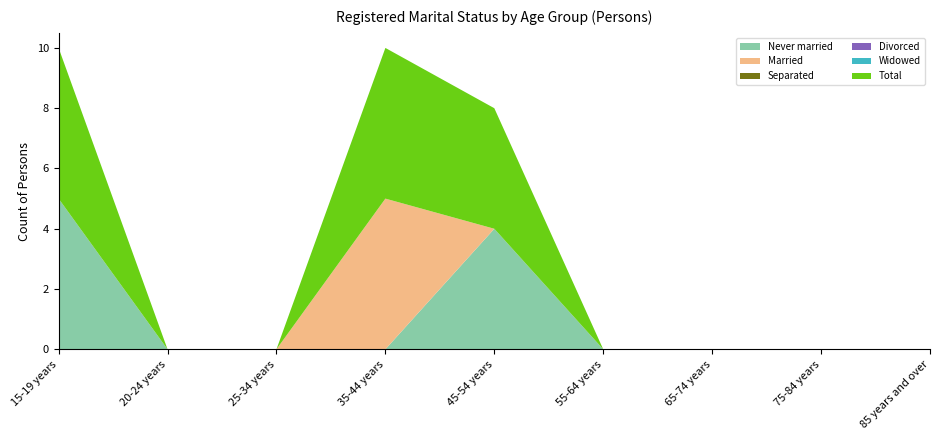

Reading left to right, extract all data points from this chart.

Never married: 15-19 years=5	20-24 years=0	25-34 years=0	35-44 years=0	45-54 years=4	55-64 years=0	65-74 years=0	75-84 years=0	85 years and over=0
Married: 15-19 years=0	20-24 years=0	25-34 years=0	35-44 years=5	45-54 years=0	55-64 years=0	65-74 years=0	75-84 years=0	85 years and over=0
Separated: 15-19 years=0	20-24 years=0	25-34 years=0	35-44 years=0	45-54 years=0	55-64 years=0	65-74 years=0	75-84 years=0	85 years and over=0
Divorced: 15-19 years=0	20-24 years=0	25-34 years=0	35-44 years=0	45-54 years=0	55-64 years=0	65-74 years=0	75-84 years=0	85 years and over=0
Widowed: 15-19 years=0	20-24 years=0	25-34 years=0	35-44 years=0	45-54 years=0	55-64 years=0	65-74 years=0	75-84 years=0	85 years and over=0
Total: 15-19 years=5	20-24 years=0	25-34 years=0	35-44 years=5	45-54 years=4	55-64 years=0	65-74 years=0	75-84 years=0	85 years and over=0